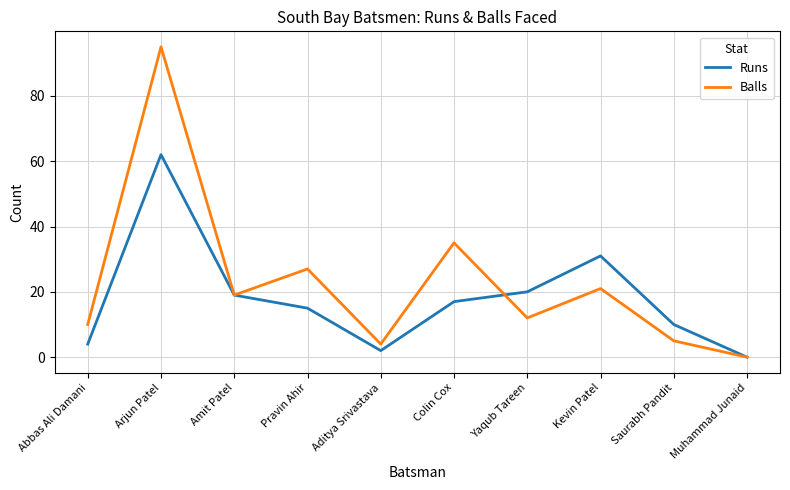

What is the difference between the maximum and minimum values in the Runs series?

62